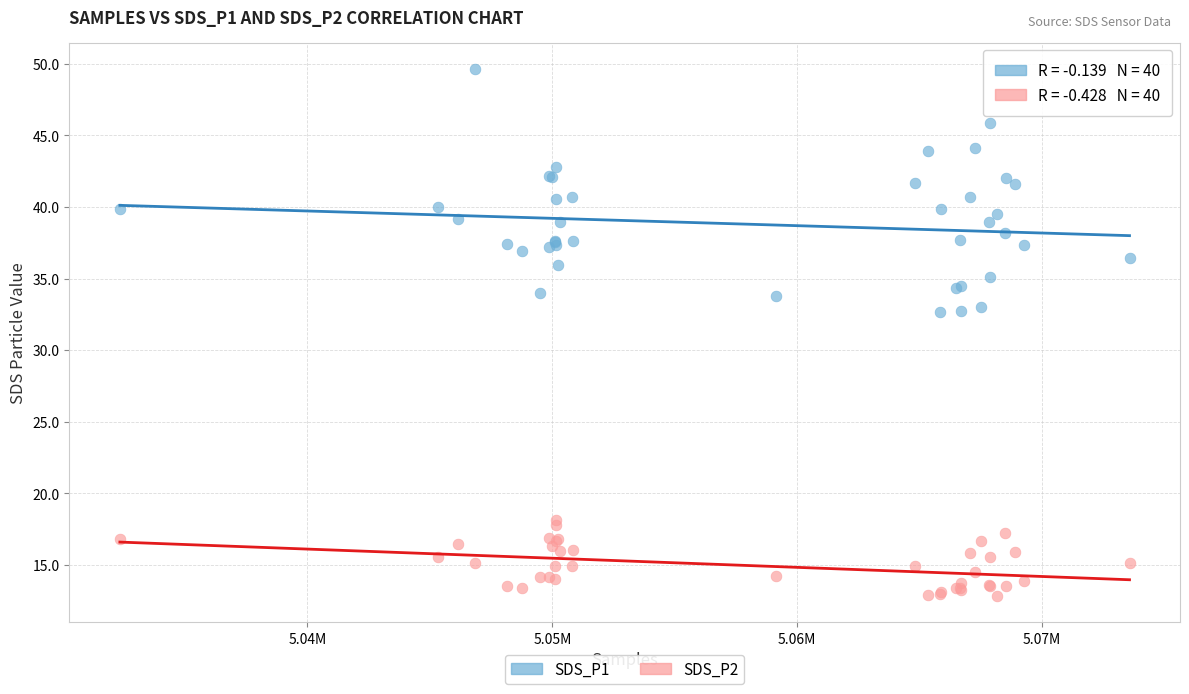

Which series contains the lowest Y value?

SDS_P2